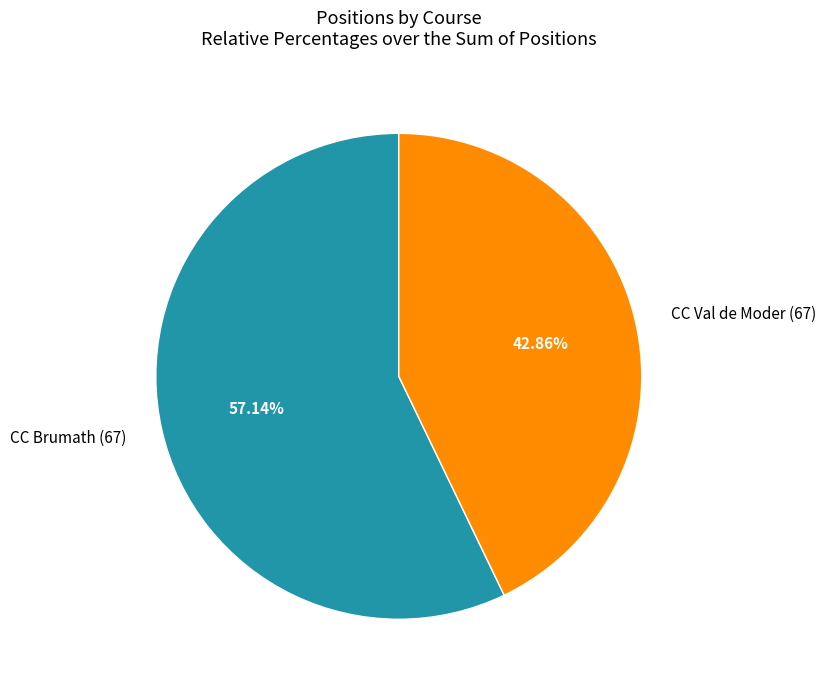

The CC Val de Moder (67) slice represents 36% of the pie. True or false?

False